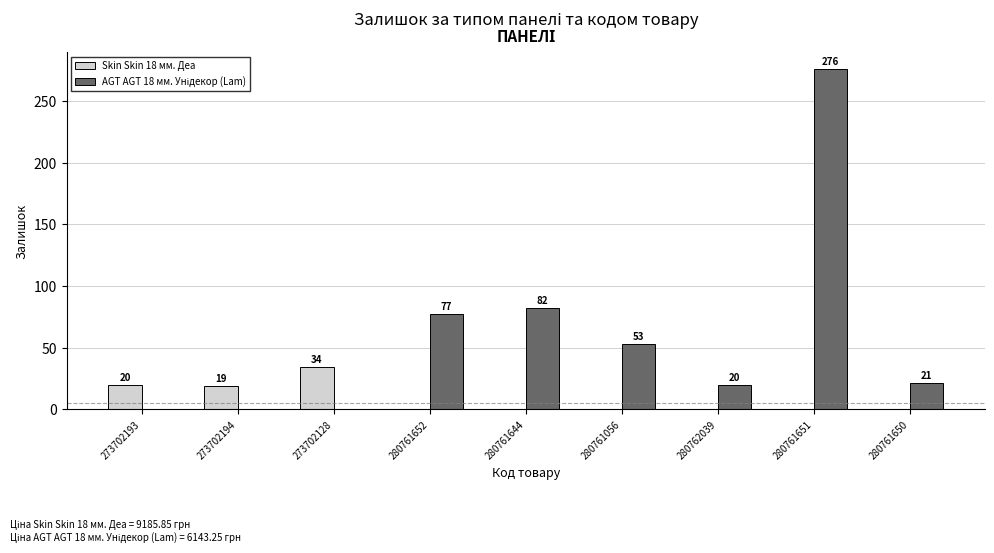

At which category is the sum across all series the highest?

280761651